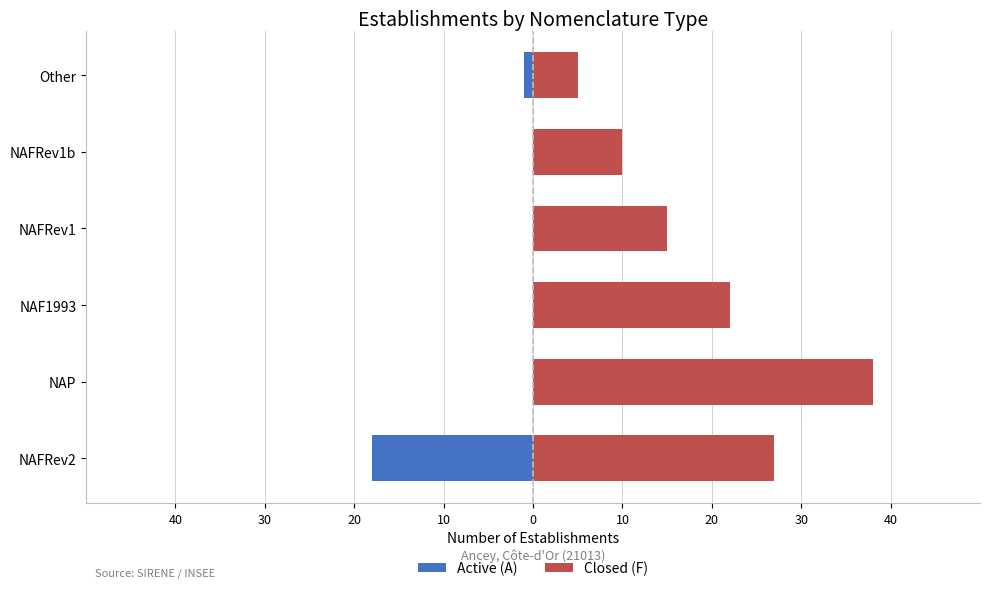

Read the Active (A) value at NAFRev2.

-18